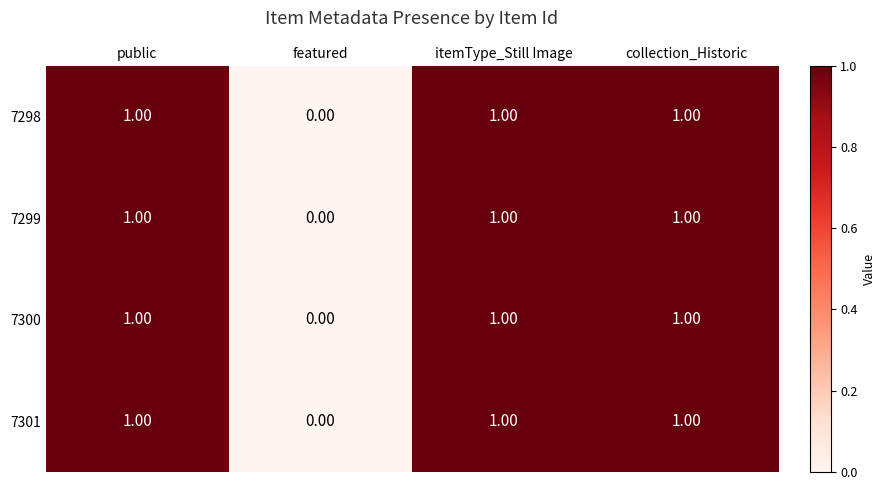

Is the value of 7298 at featured greater than the value of 7300 at collection_Historic?

No